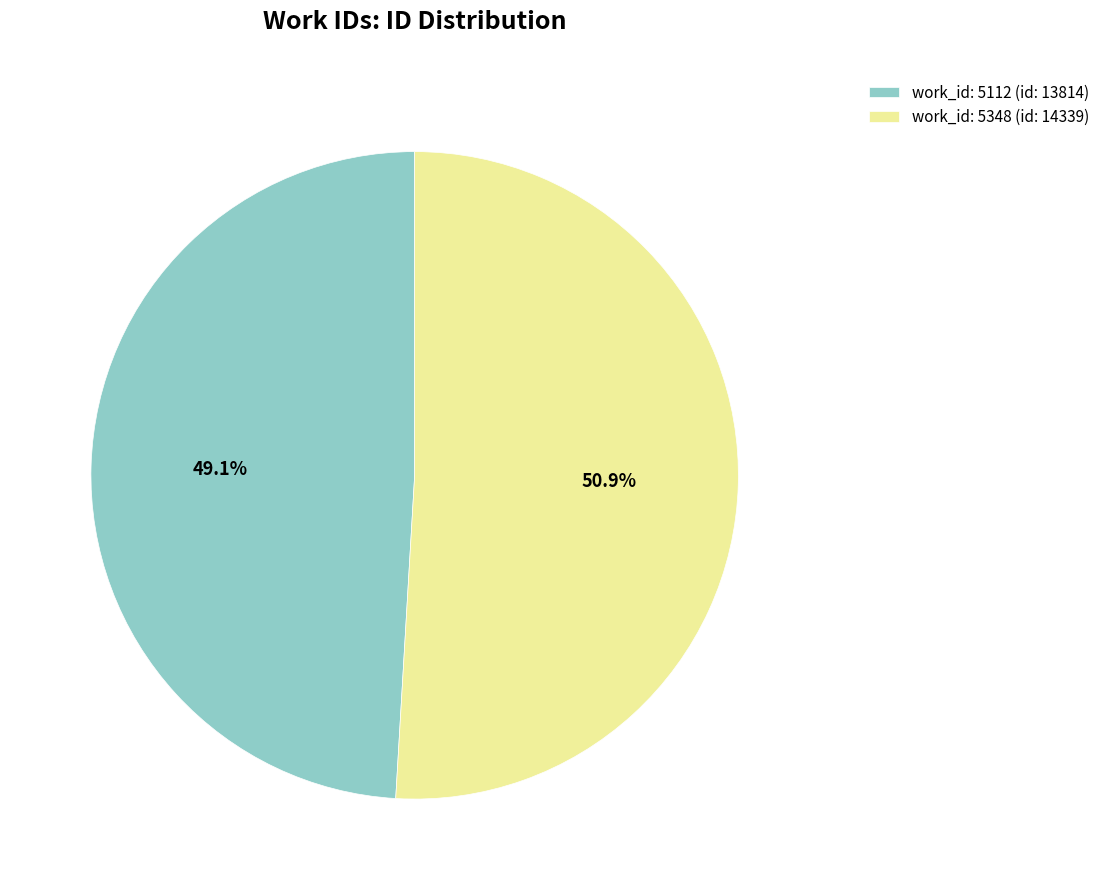

What is the largest slice in the pie chart?

work_id: 5348 (id: 14339)